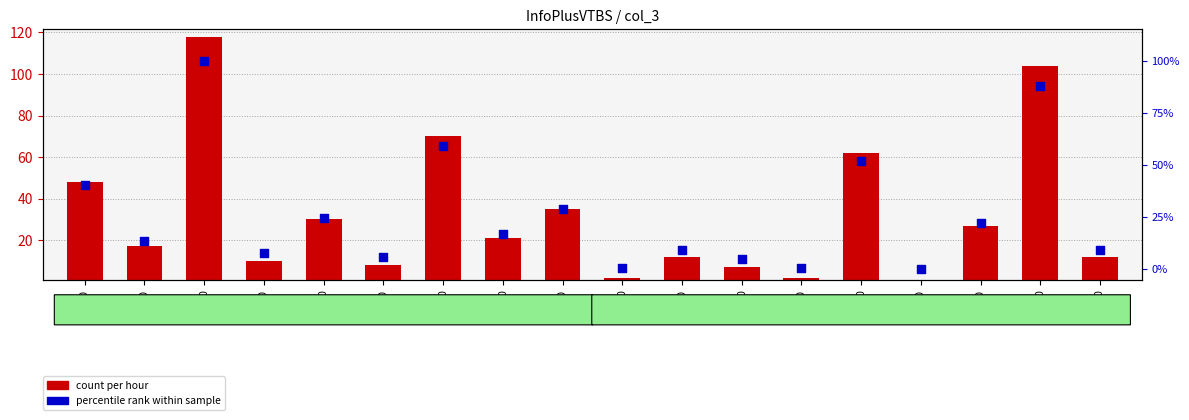

Which series reaches the maximum Y coordinate?

count per hour